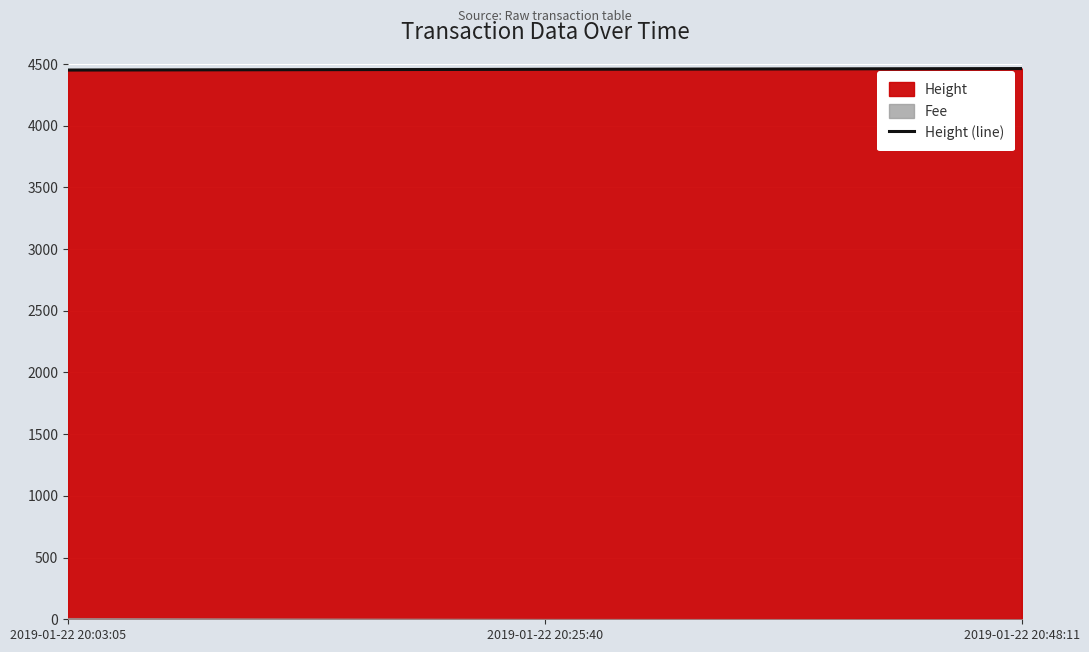

The value of Height (line) at 2019-01-22 20:48:11 is 6998. True or false?

False